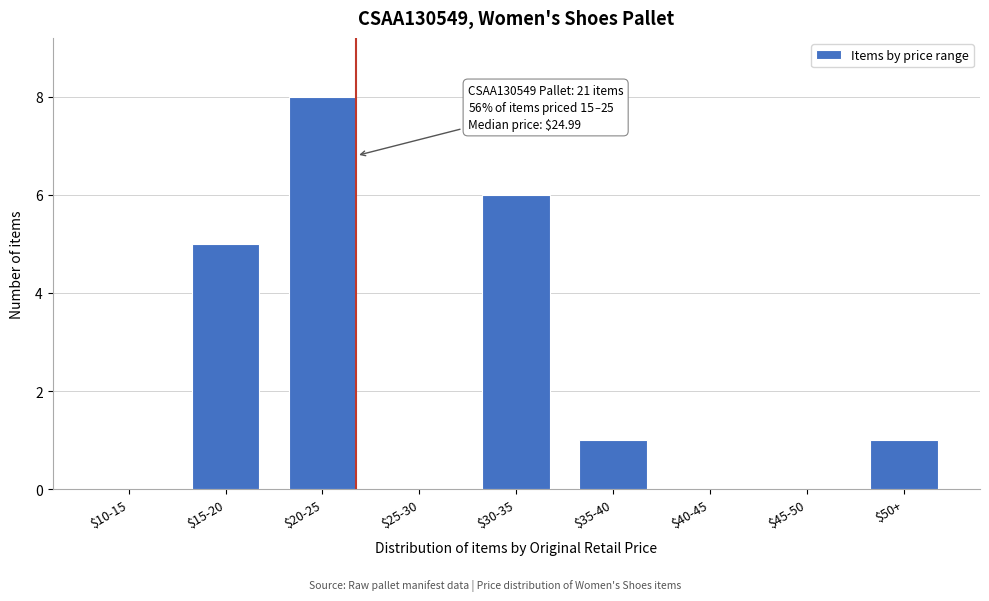

The chart shows a value of 6 at $30-35. True or false?

True